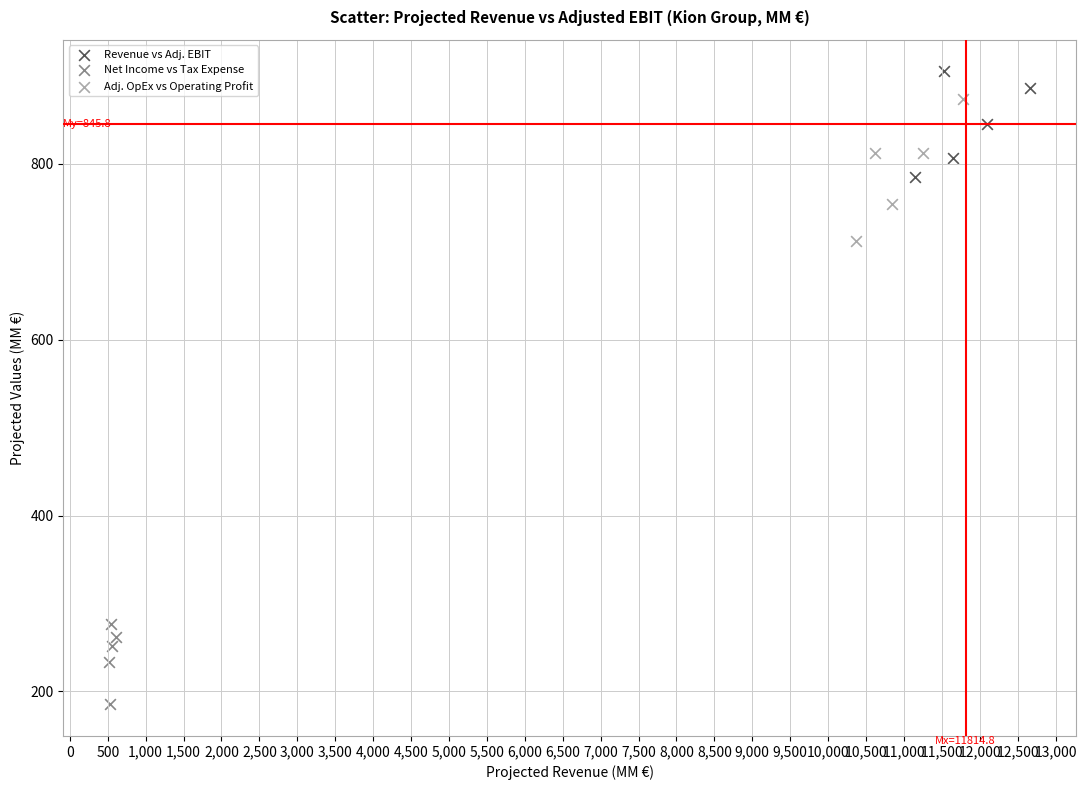

Which series has the largest Y range (max minus min)?

Adj. OpEx vs Operating Profit